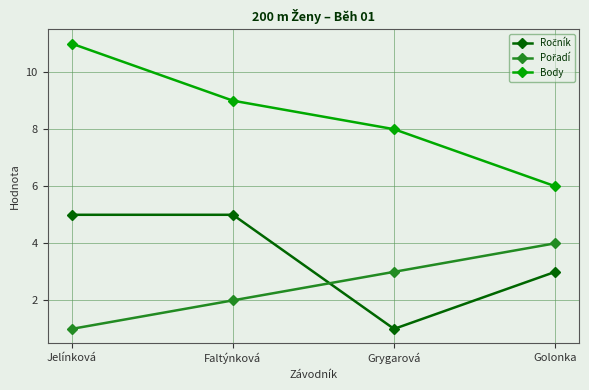

What is the difference between the second highest and minimum values in the Body series?

3